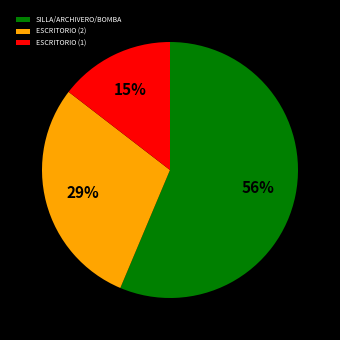

Which slice is the smallest?

ESCRITORIO (1)